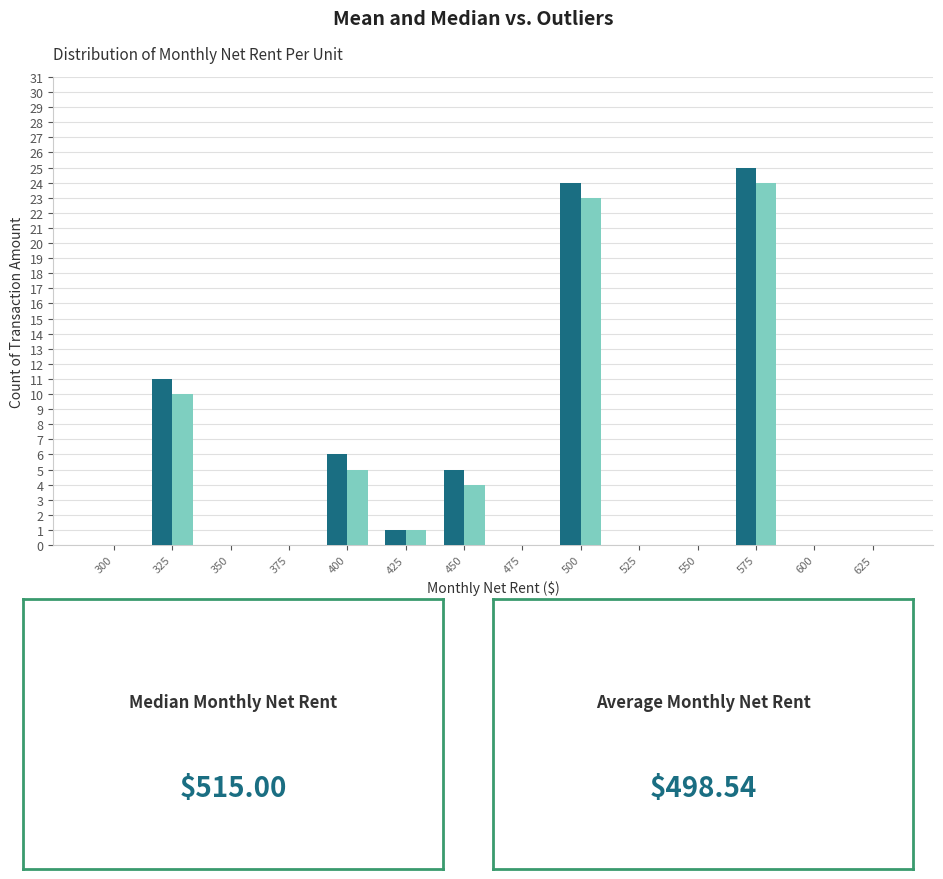

What is the greatest value displayed?

25